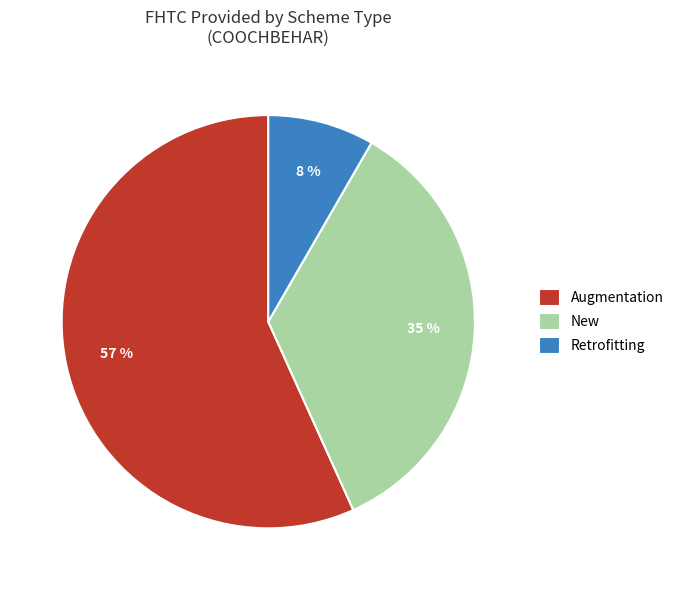

Approximately how many times larger is the value at Augmentation compared to New?

1.6